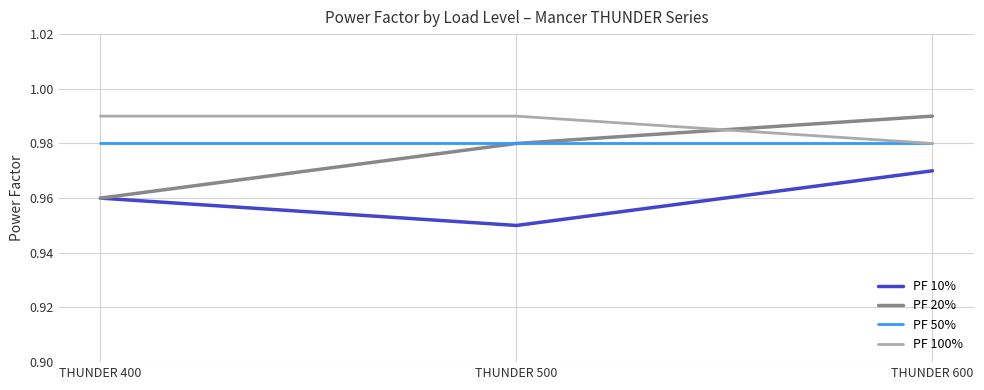

Which series changed the most between THUNDER 400 and THUNDER 600?

PF 20%